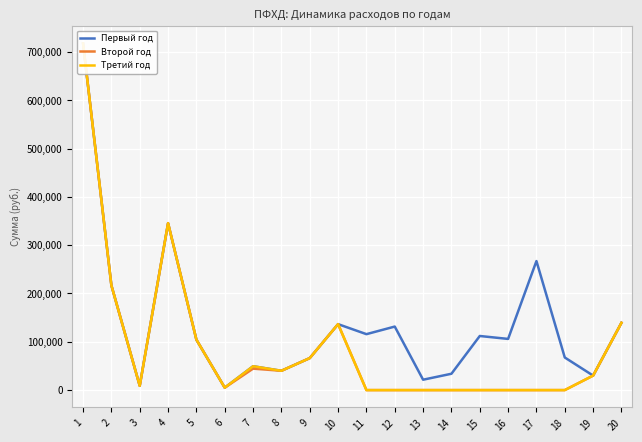

At which label does Третий год first exceed 30000?

1